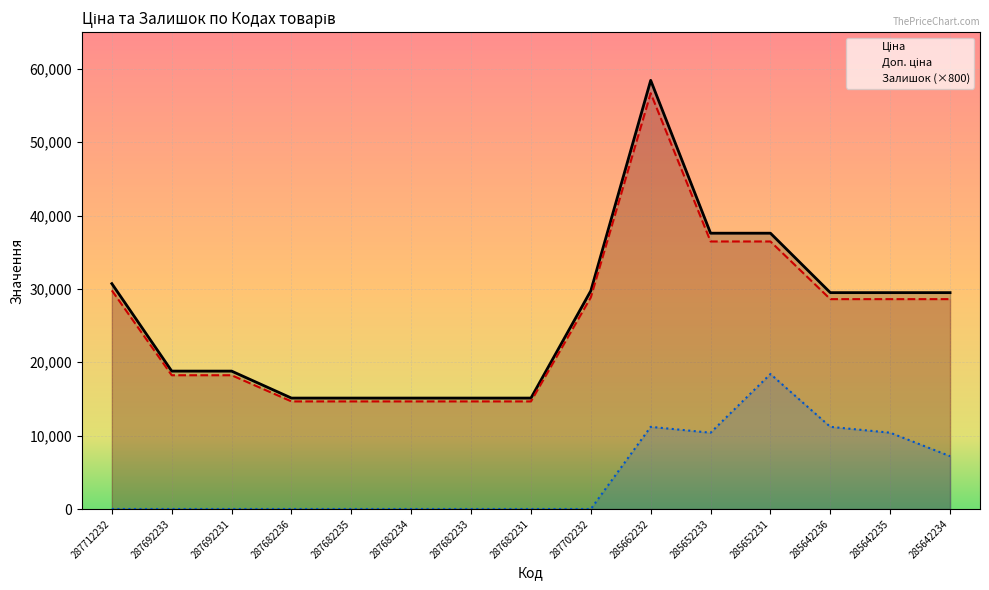

Rank the categories by Залишок (×800) value from lowest to highest.

287712232, 287692233, 287692231, 287682236, 287682235, 287682234, 287682233, 287682231, 287702232, 285642234, 285652233, 285642235, 285662232, 285642236, 285652231